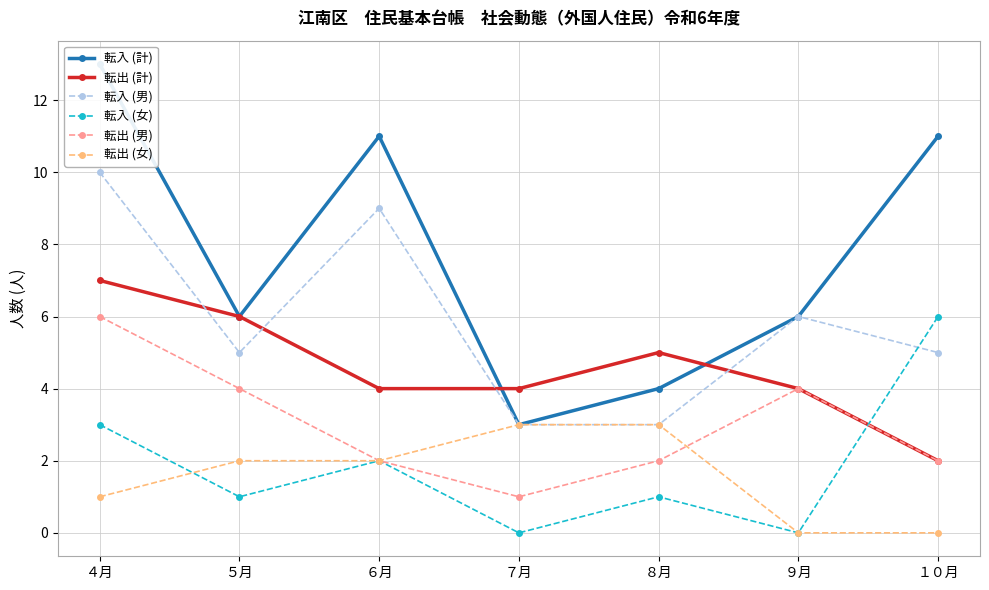

Rank the categories by 転入 (計) value from lowest to highest.

７月, ８月, ５月, ９月, ６月, １０月, ４月